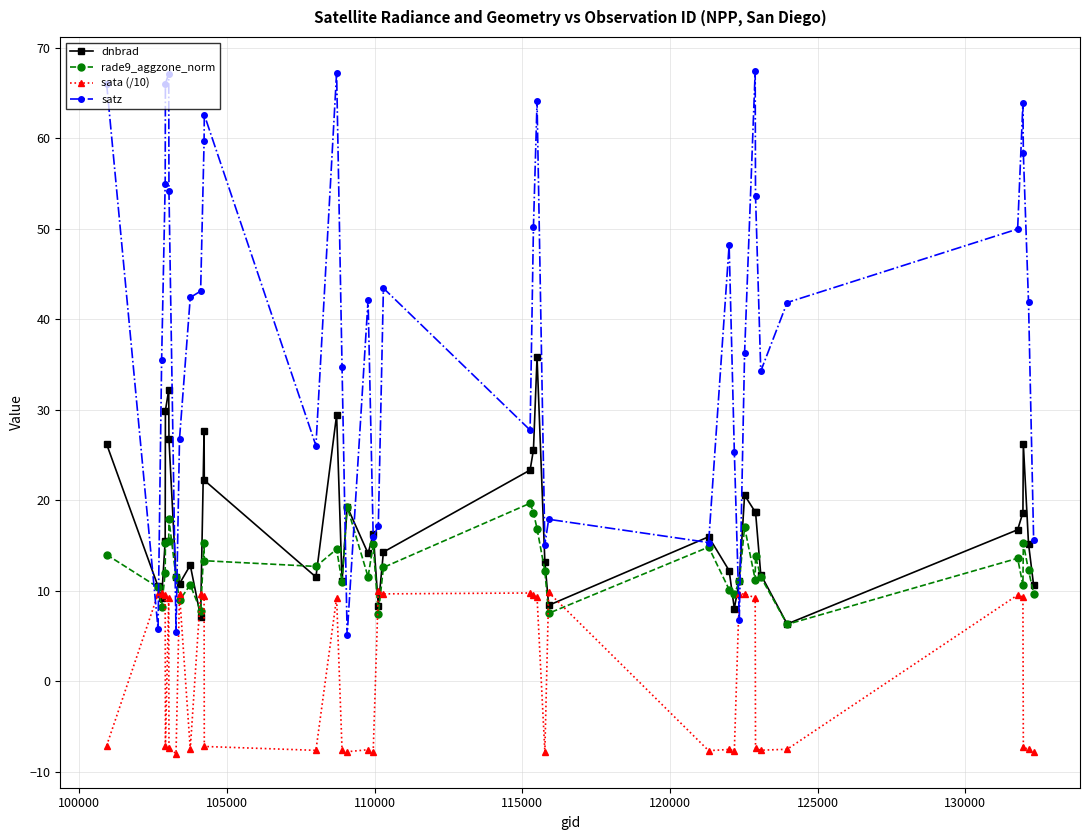

True or false: dnbrad has more than 0 points higher than both neighbors.

True